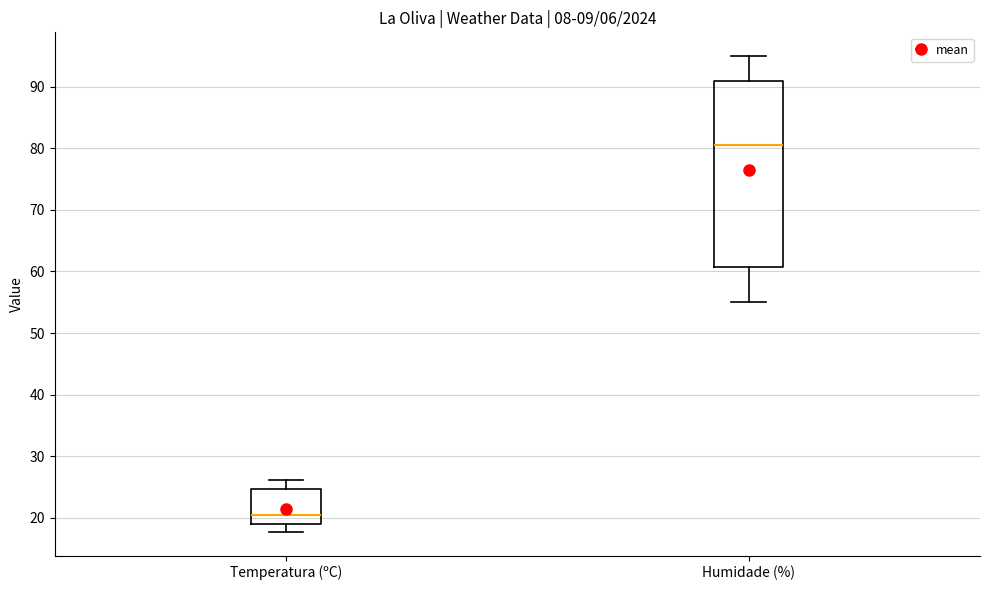

Reading left to right, transcribe this box plot: for each box, give where its median line is, the range the box spans, and where its two whiskers end, as read against the y-axis. The values are not printed on the chart, so give them approximately, as read against the axis.

Temperatura (ºC): median 20, box 19 to 25, whiskers 18 to 26
Humidade (%): median 81, box 61 to 91, whiskers 55 to 95